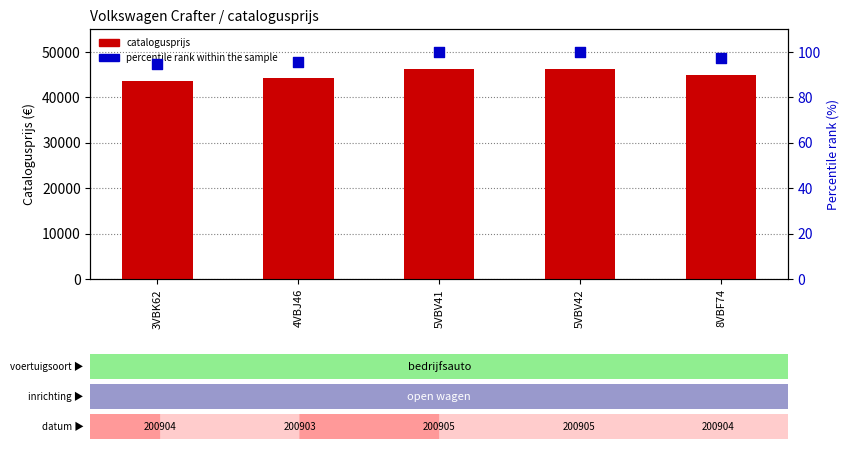

Which series has the largest total across all categories?

catalogusprijs